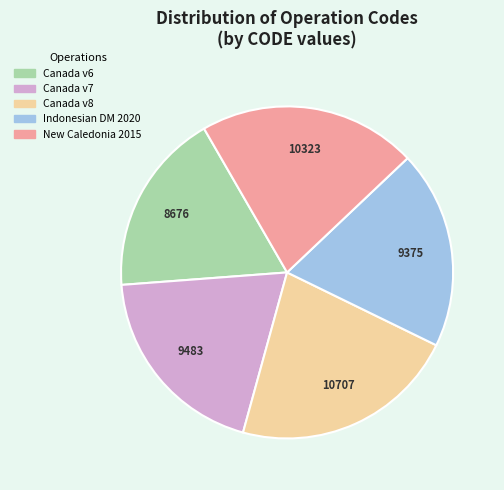

Does any single category account for the majority?

No